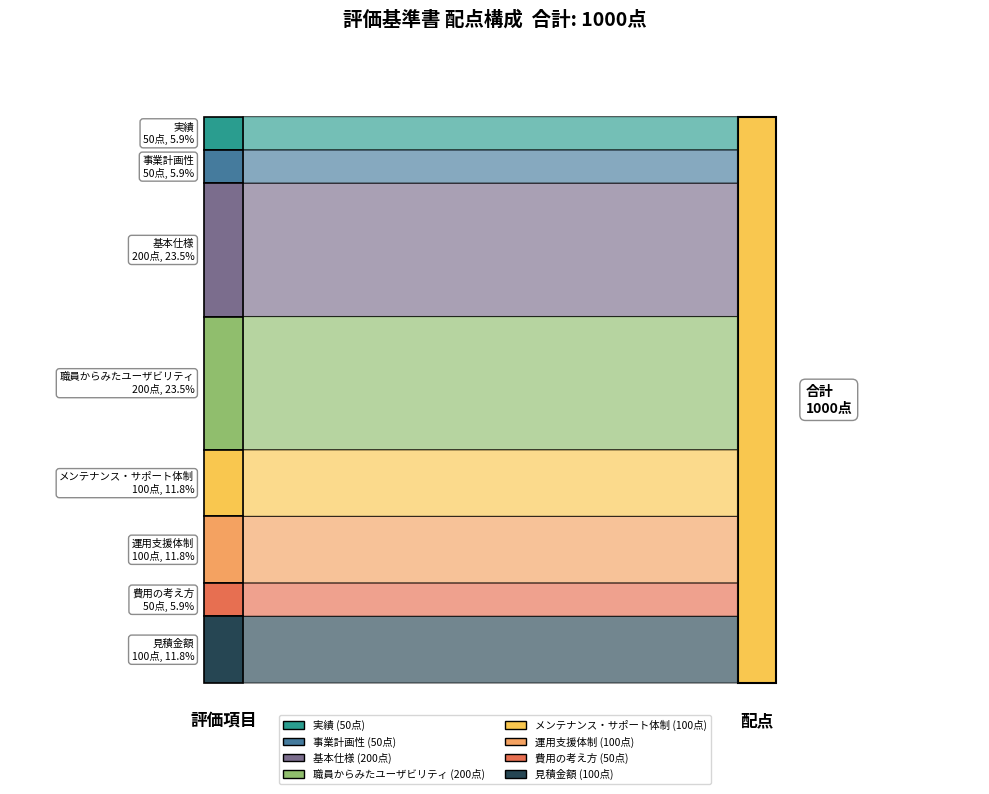

Reading left to right, what are all the values shown in this chart?

50	50	200	200	100	100	50	100